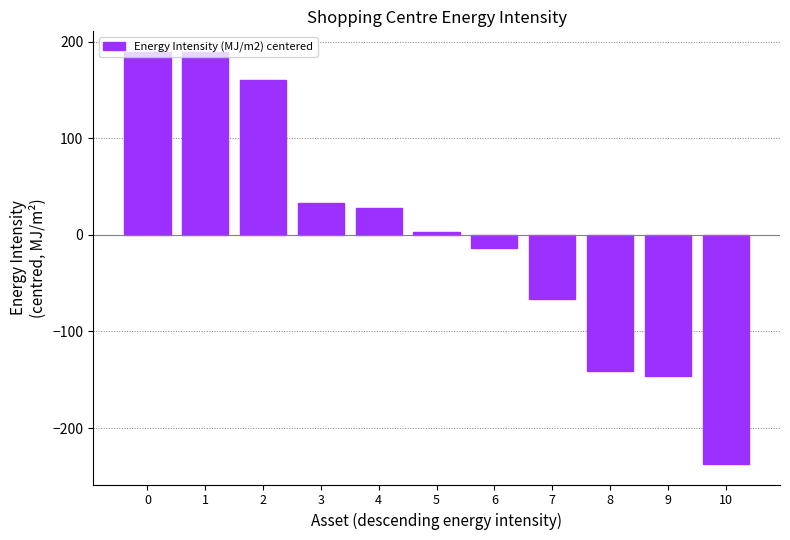

What is the change in value from 7 to 9?

-79.5